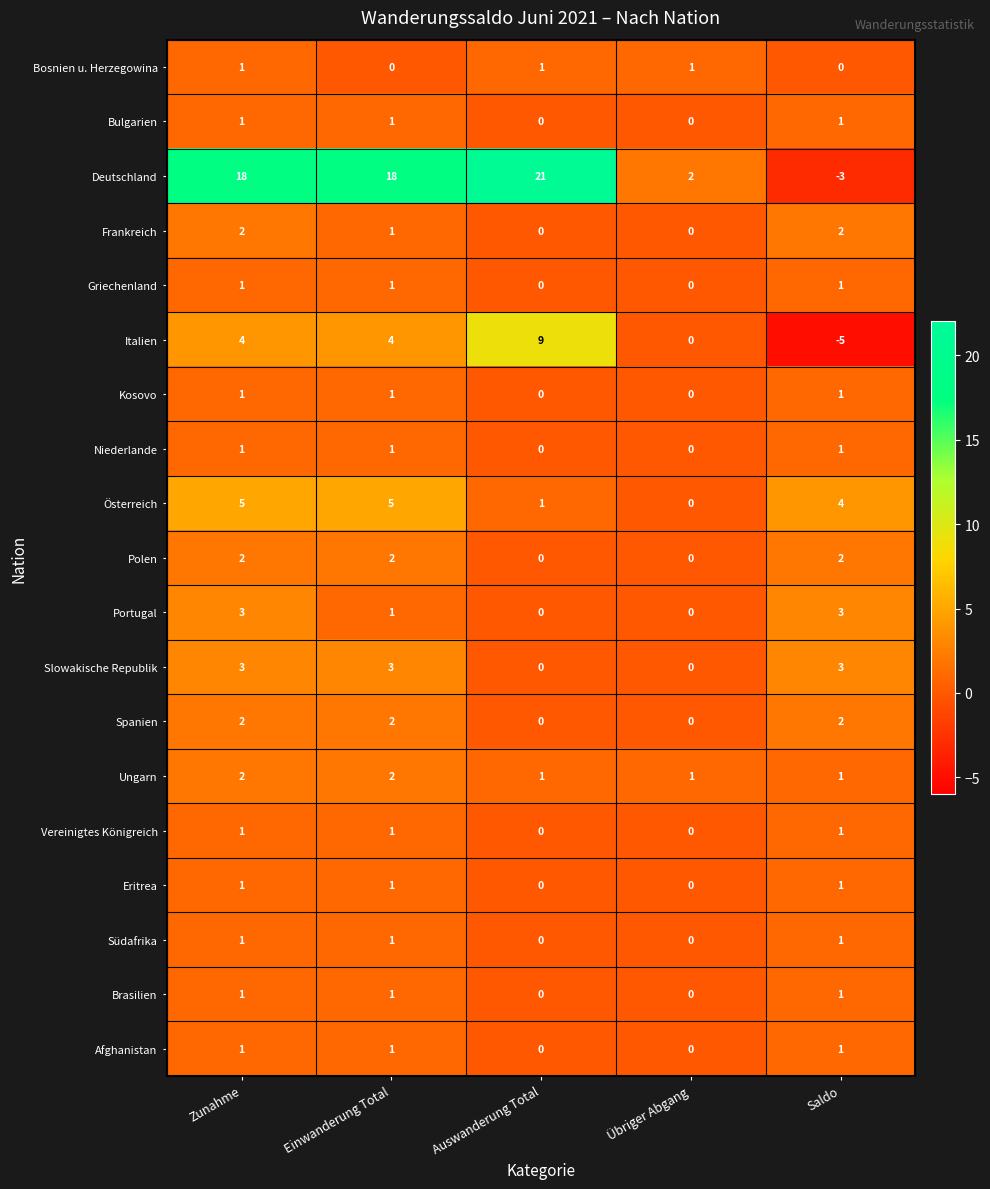

What is the greatest value displayed?

21